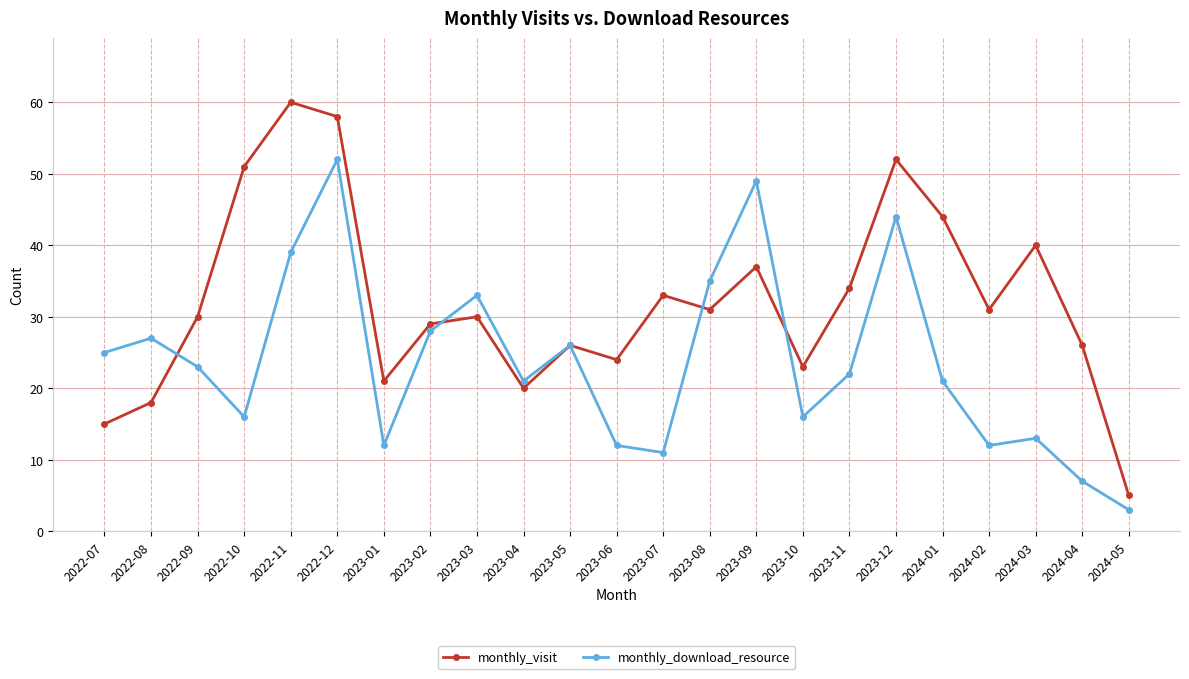

Read the monthly_download_resource value at 2024-03, to the nearest 10.

10